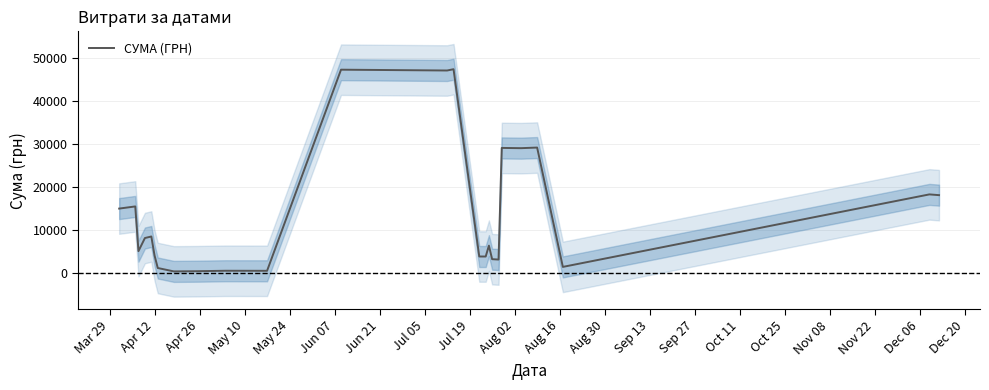

What is the maximum value for СУМА (ГРН)?

47386.0